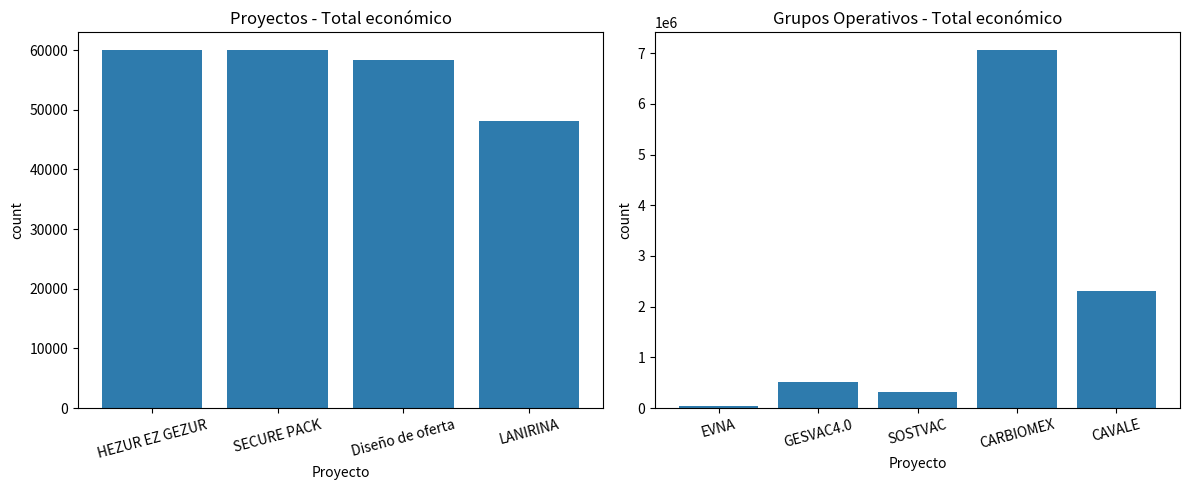

The value at CAVALE is 628058. True or false?

False